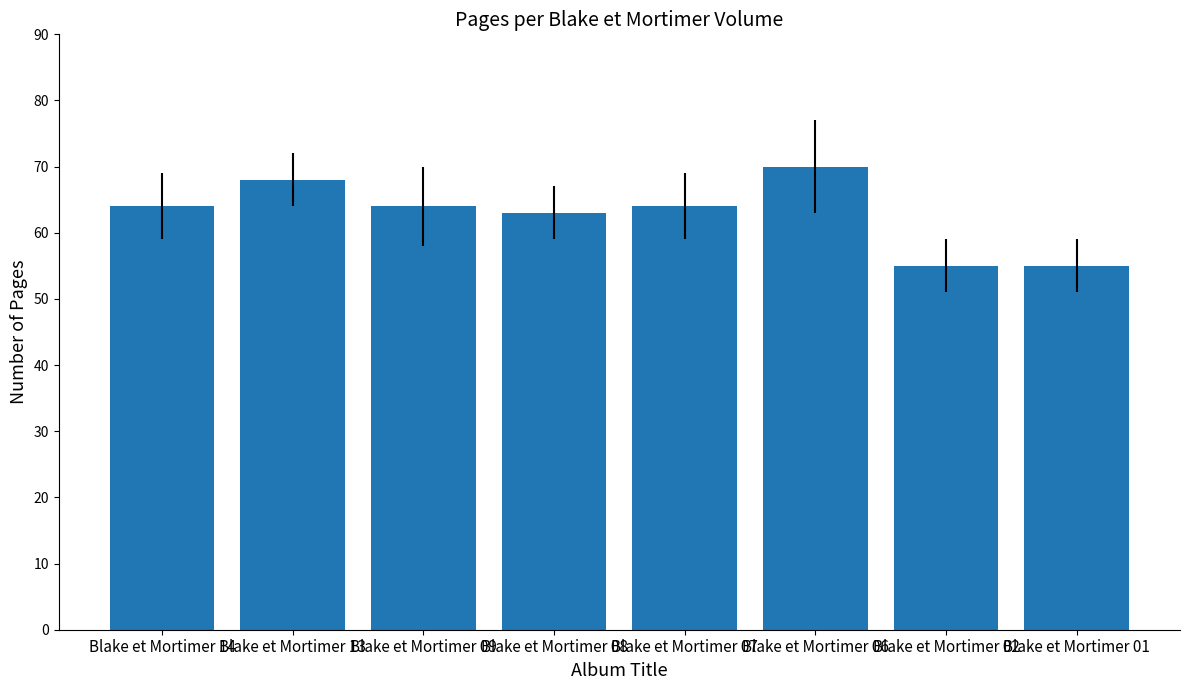

Where is the data nearest to the value 62?

Blake et Mortimer 08